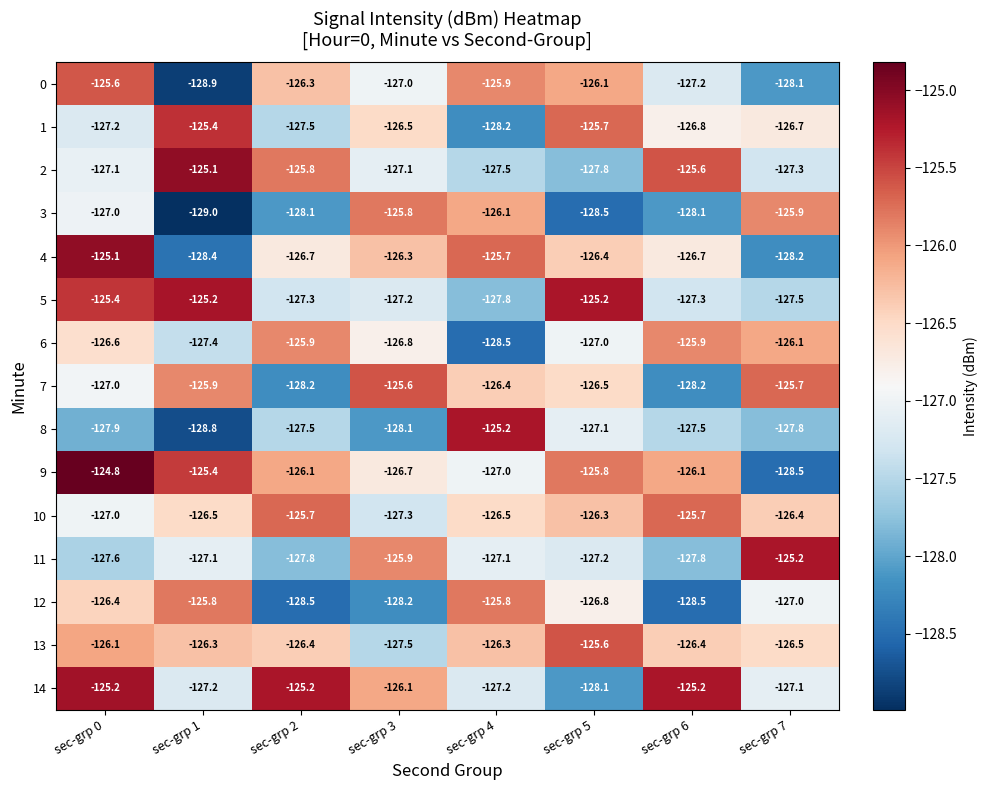

Which series has the widest spread of values?

9